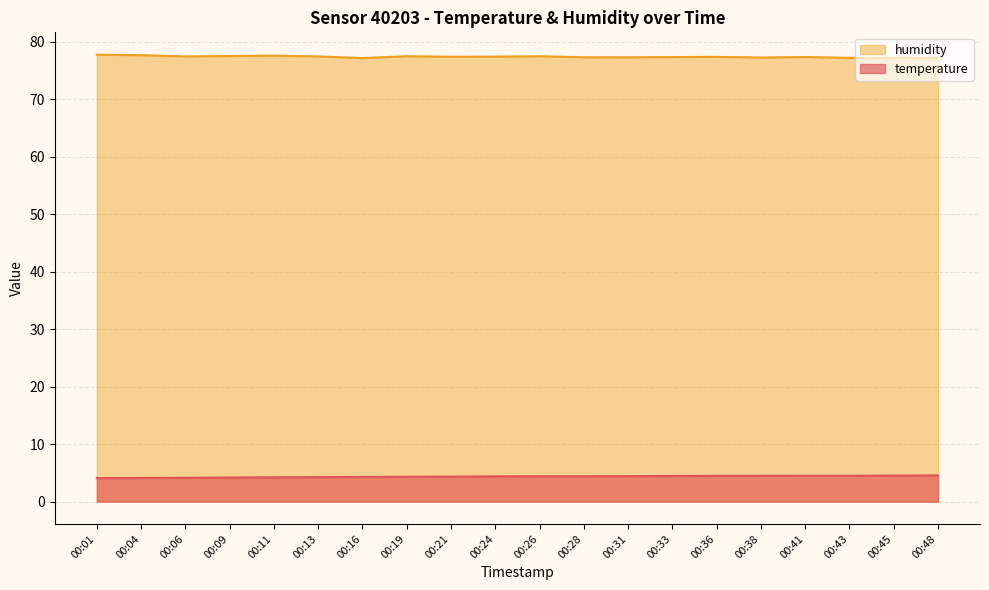

True or false: temperature has a value of 8.0 at 00:33.

False